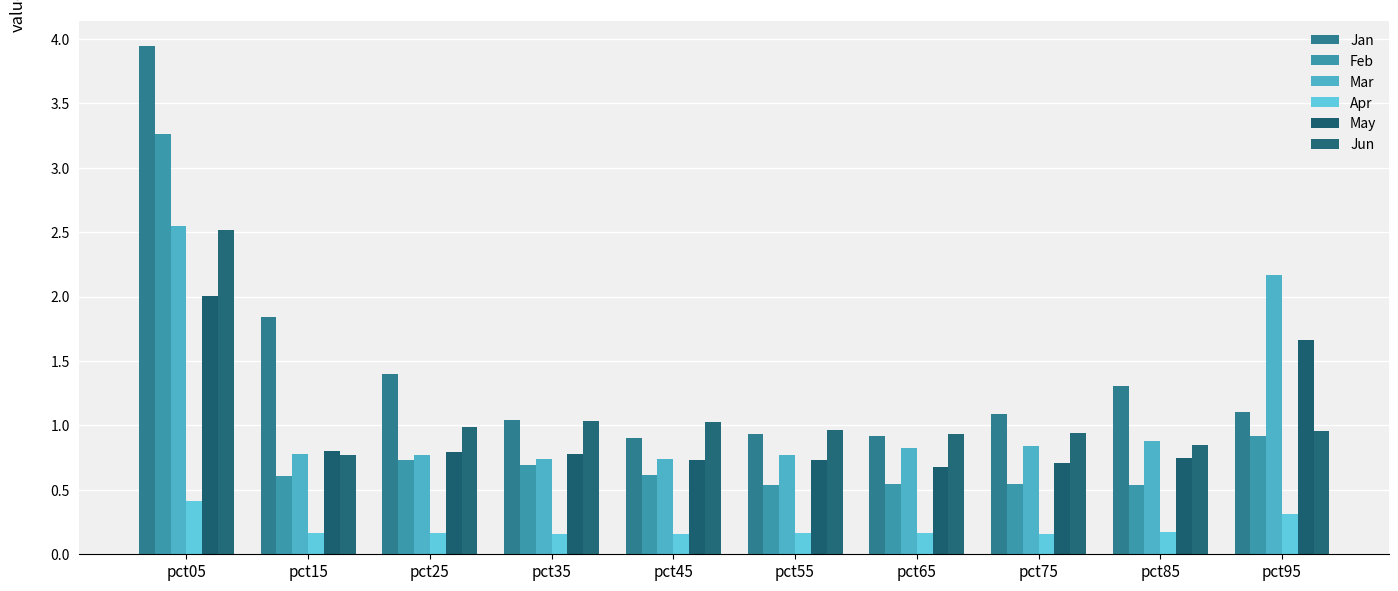

Is it true that Feb equals 0.6 at pct15?

True